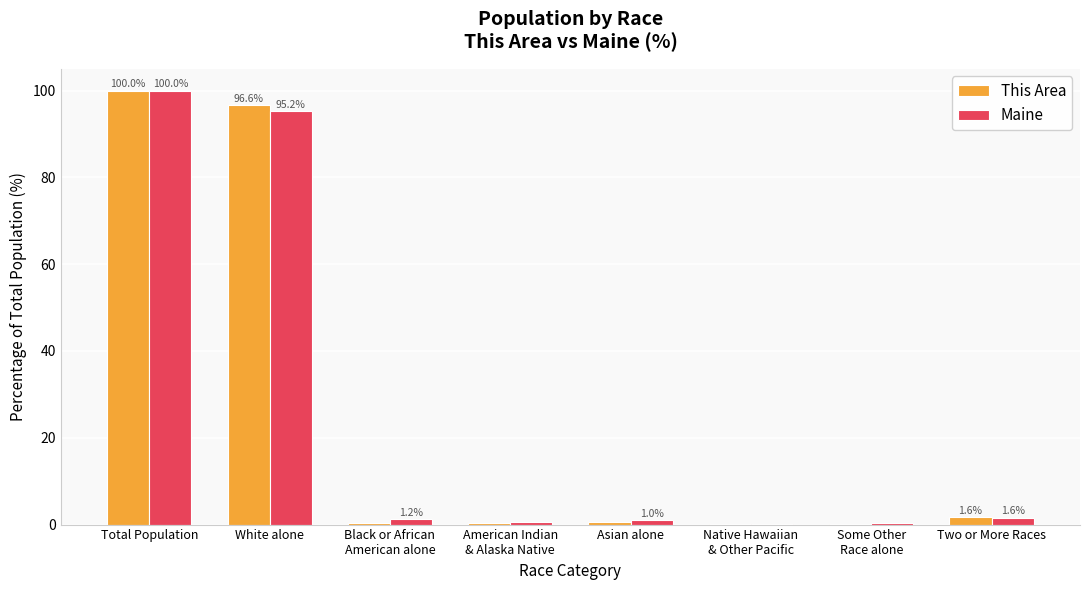

Between White alone and Asian alone, which series saw the biggest shift?

This Area